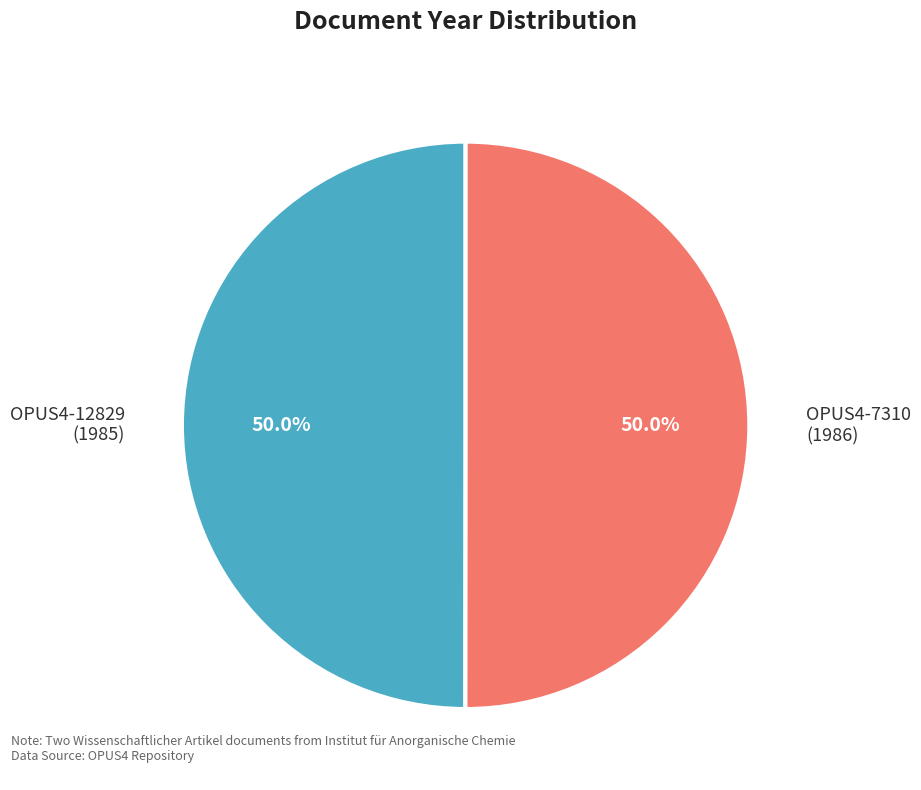

Is it true that OPUS4-7310 is 55% of the pie?

False